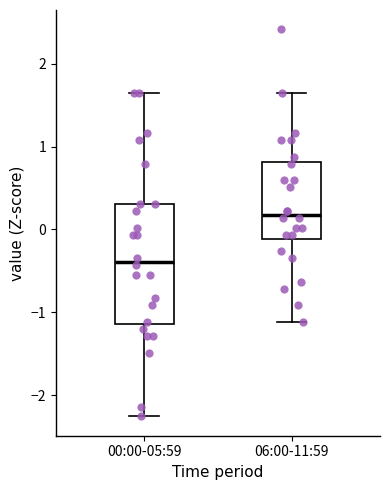

Reading left to right, read every box against the y-axis: the position of its median line, the range the box covers, and the ends of its whiskers. The values are not printed on the chart, so give them approximately, as read against the axis.

00:00-05:59: median -0.4, box -1.1 to 0.3, whiskers -2.3 to 1.6
06:00-11:59: median 0.2, box -0.1 to 0.8, whiskers -1.1 to 1.6